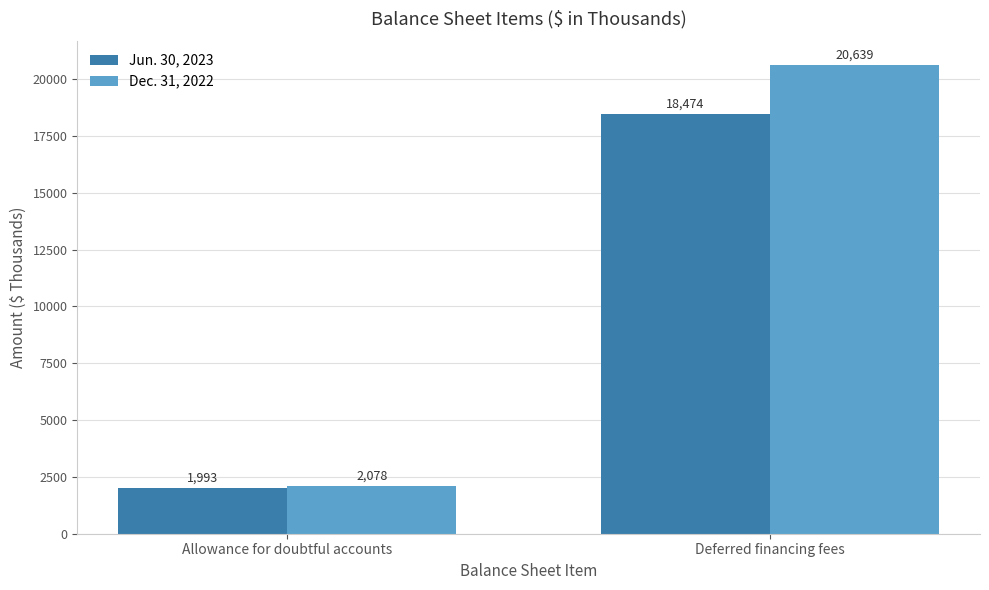

How many values in the Dec. 31, 2022 series are below 20639?

1